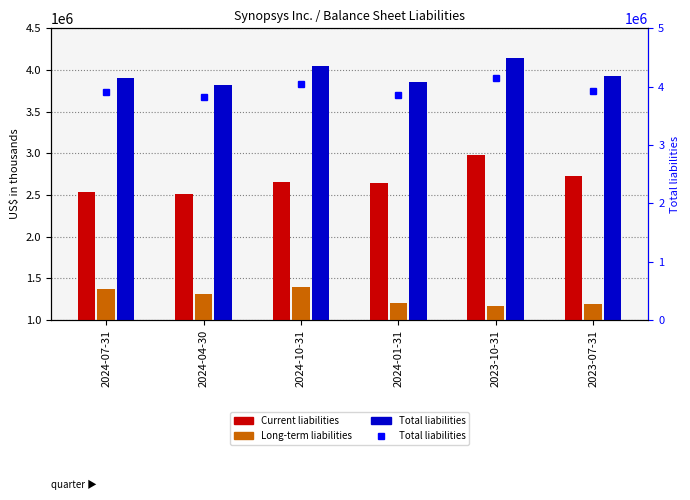

What is the total value across all series at 2024-04-30?

11468988